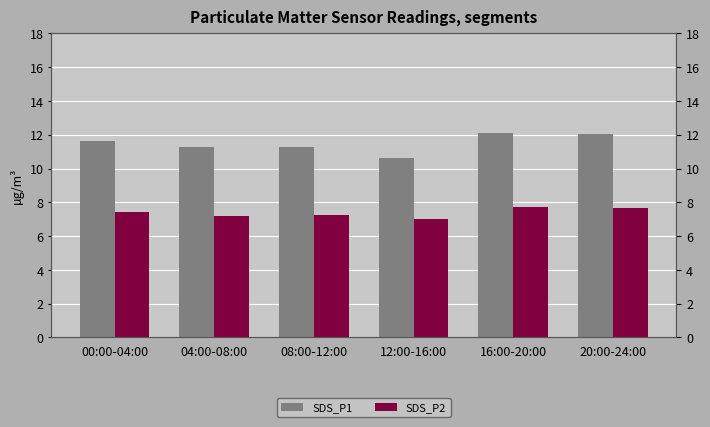

List the labels in order of SDS_P2 value, largest first.

16:00-20:00, 20:00-24:00, 00:00-04:00, 08:00-12:00, 04:00-08:00, 12:00-16:00